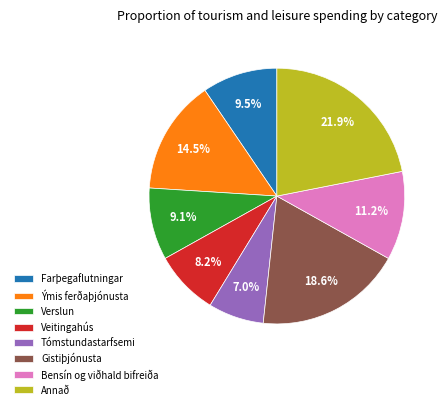

Does Gistiþjónusta account for over 50% of the chart?

No